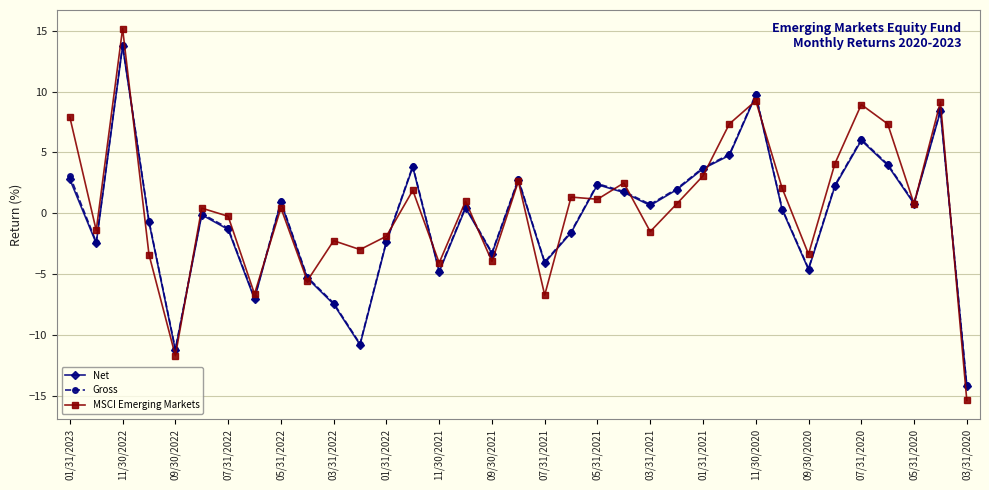

What is the value of the Gross point at the 22nd from the left?

1.8